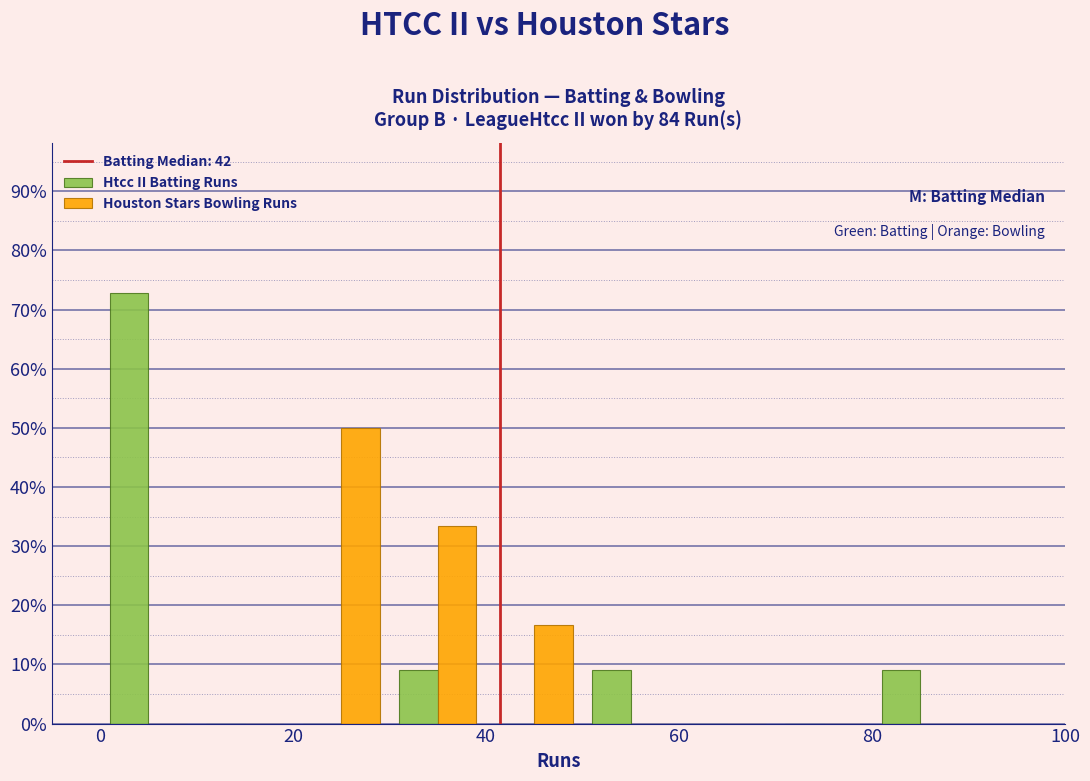

What is the height of the Htcc II Batting Runs bar covering 30 to 40 on the x-axis? The values are not printed on the chart, so give them approximately, as read against the axis.

9